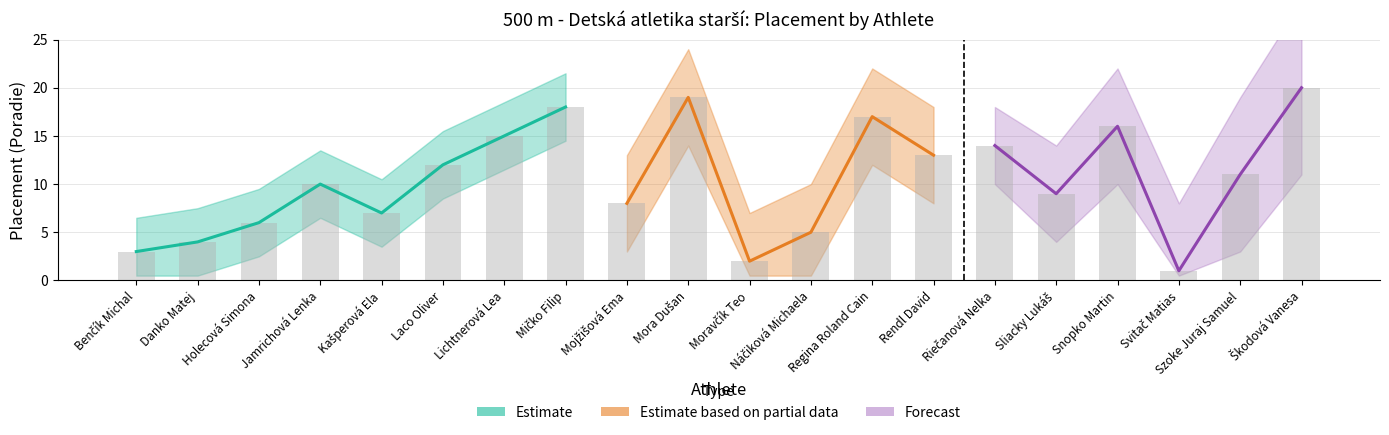

What is the smallest value displayed?

1